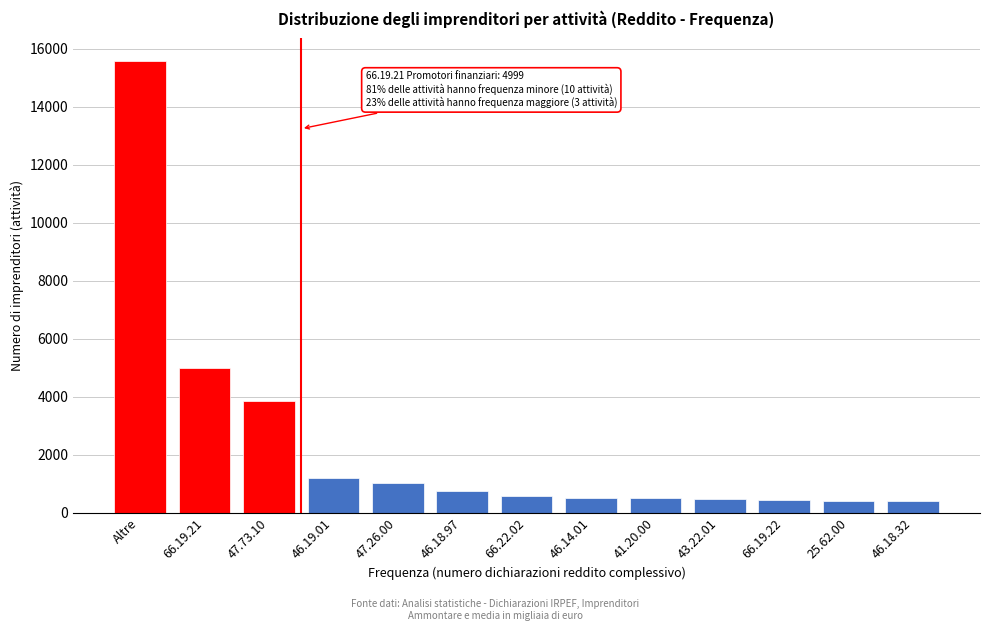

What is the difference between the maximum and minimum values?

15182